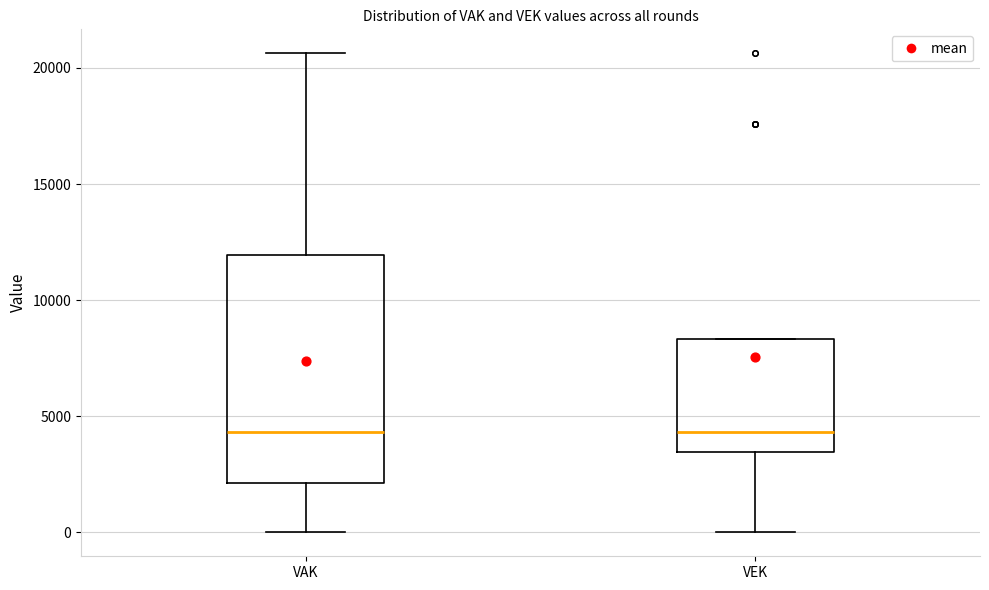

Reading left to right, transcribe this box plot: for each box, give where its median line is, the range the box spans, and where its two whiskers end, as read against the y-axis. The values are not printed on the chart, so give them approximately, as read against the axis.

VAK: median 4500, box 2000 to 12000, whiskers 0 to 20500
VEK: median 4500, box 3500 to 8500, whiskers 0 to 8500